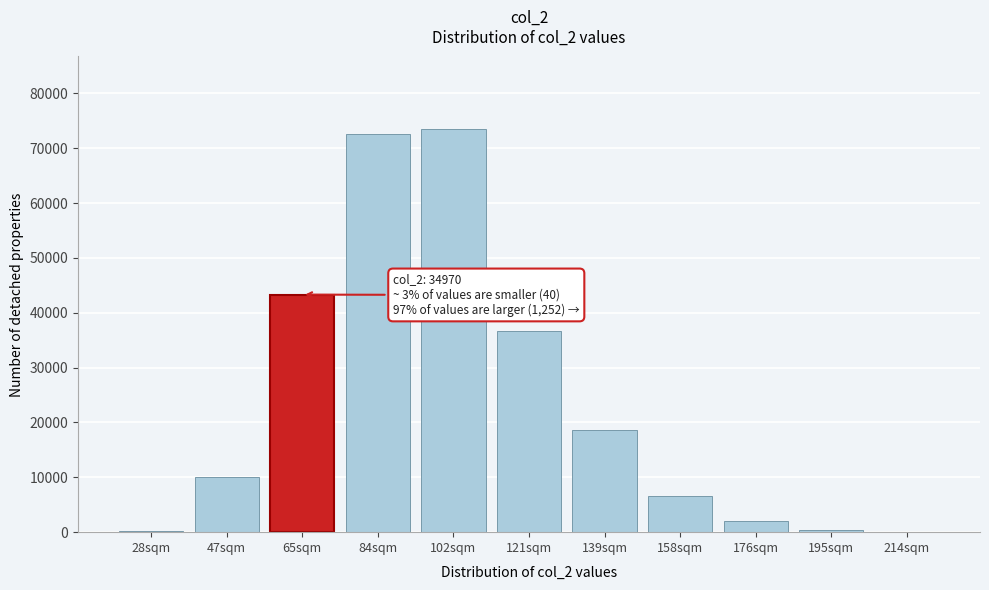

Is it true that the value at 139sqm is 18652?

True